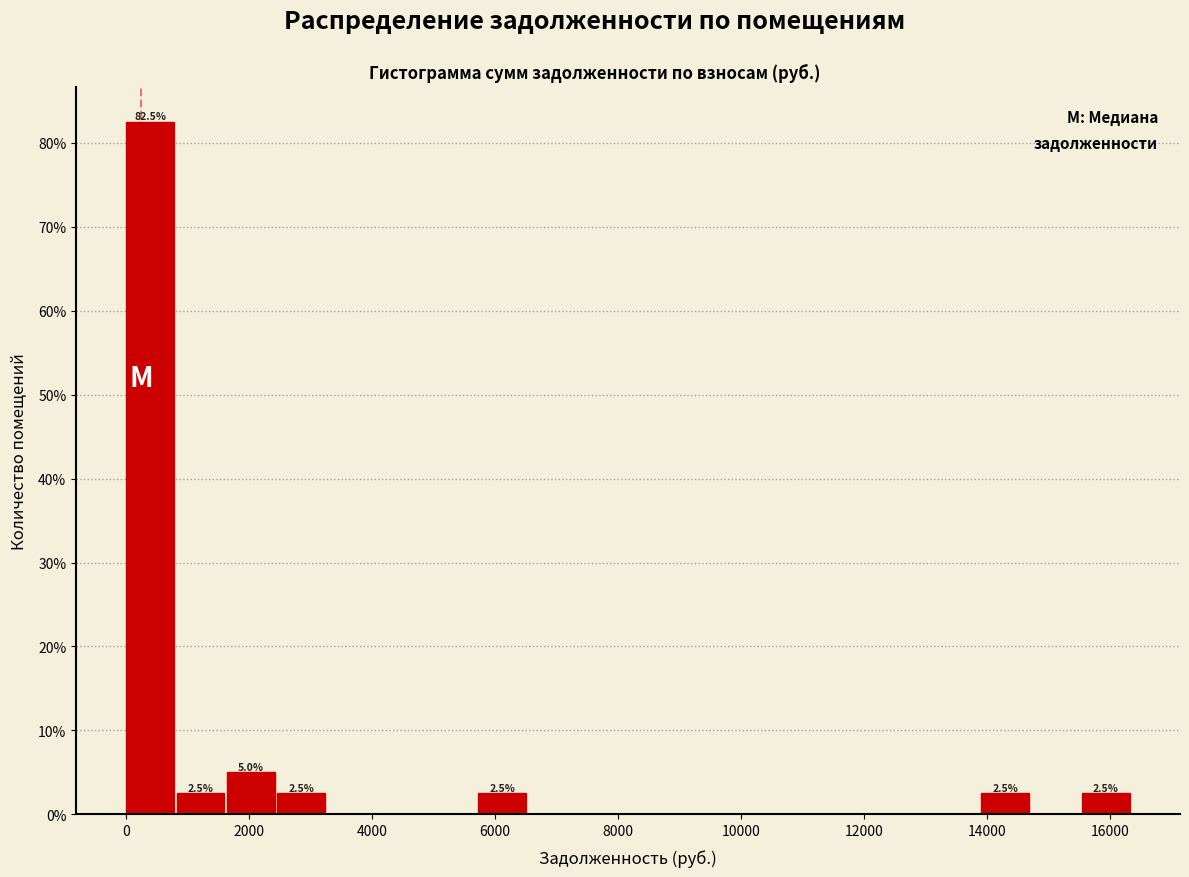

Over which range of the x-axis is the bar tallest?

0 to 800